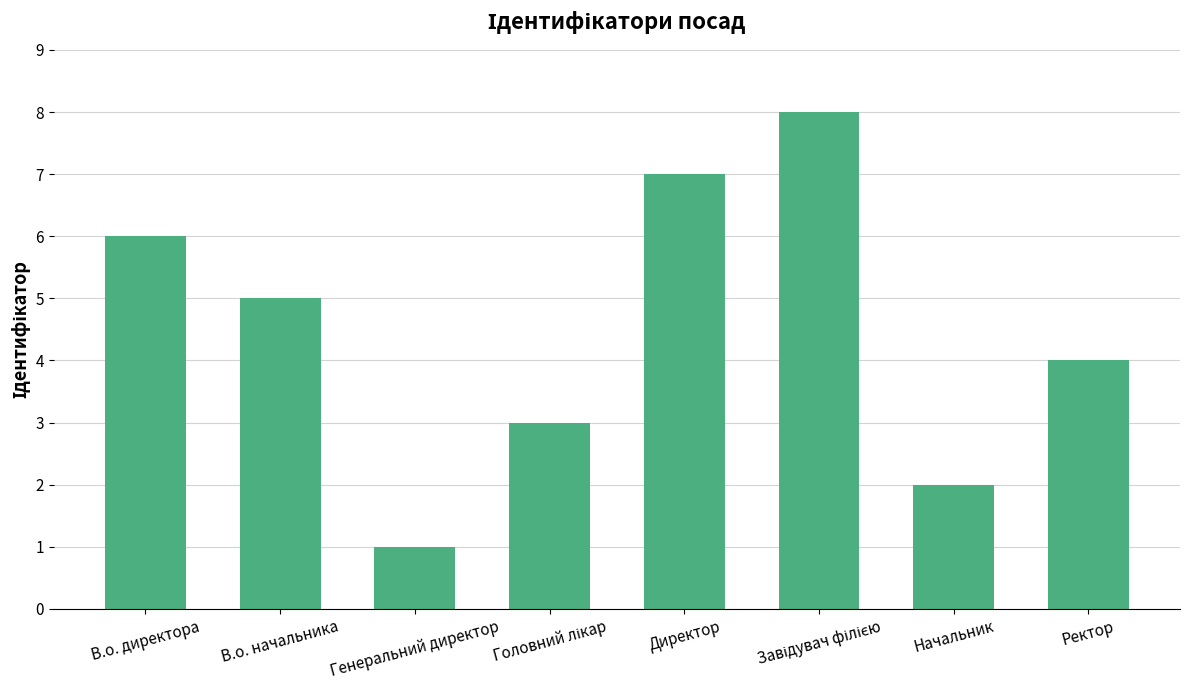

What is the change in value from Генеральний директор to Директор?

+6